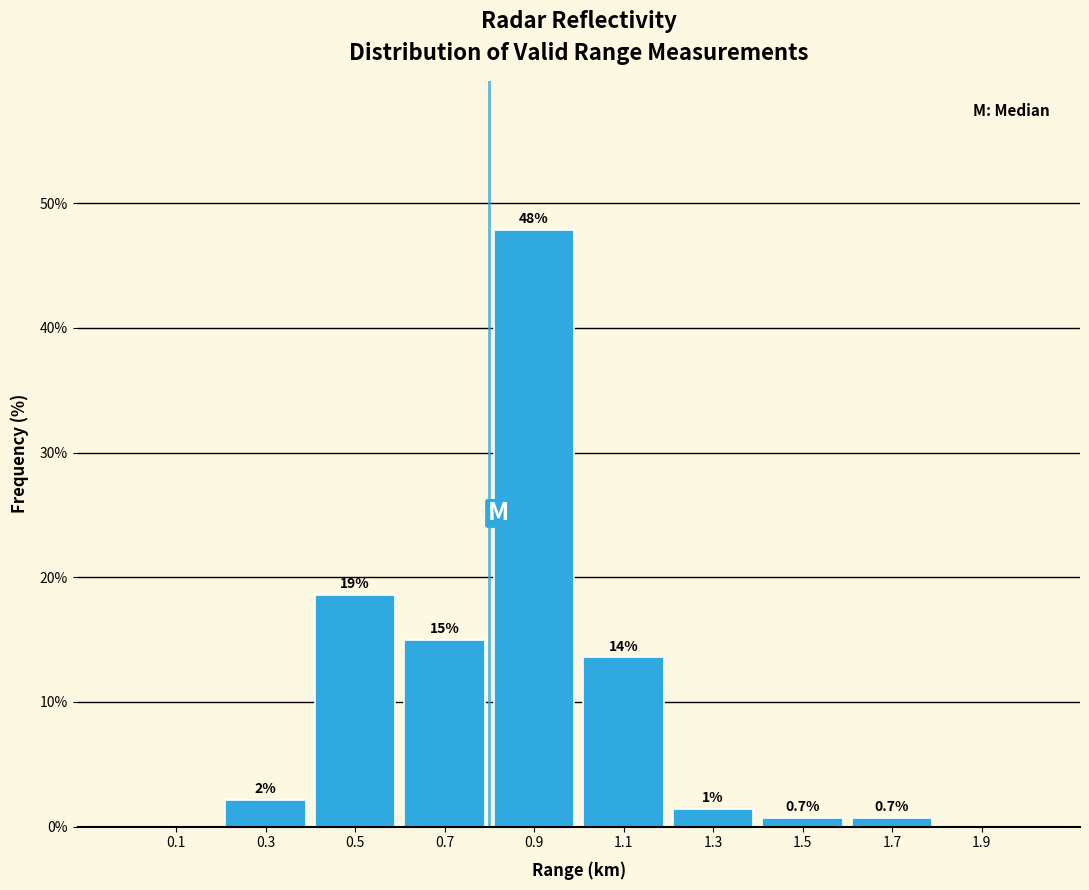

Over which range of the x-axis is the bar tallest?

0.8 to 1.0